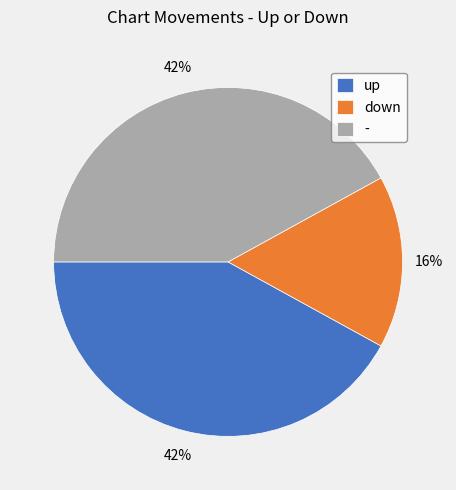

Is it true that up is 52% of the pie?

False